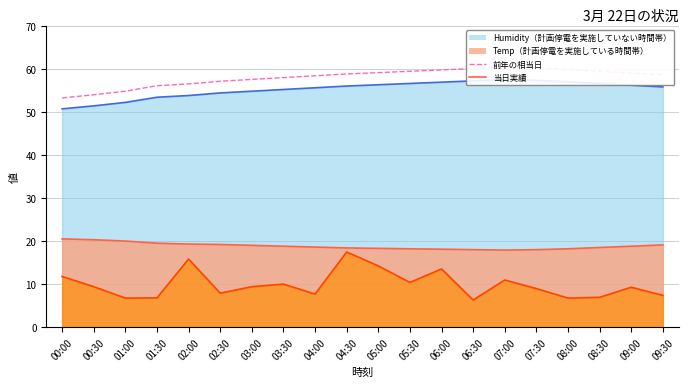

Does the chart display data point markers on the line(s)?

No